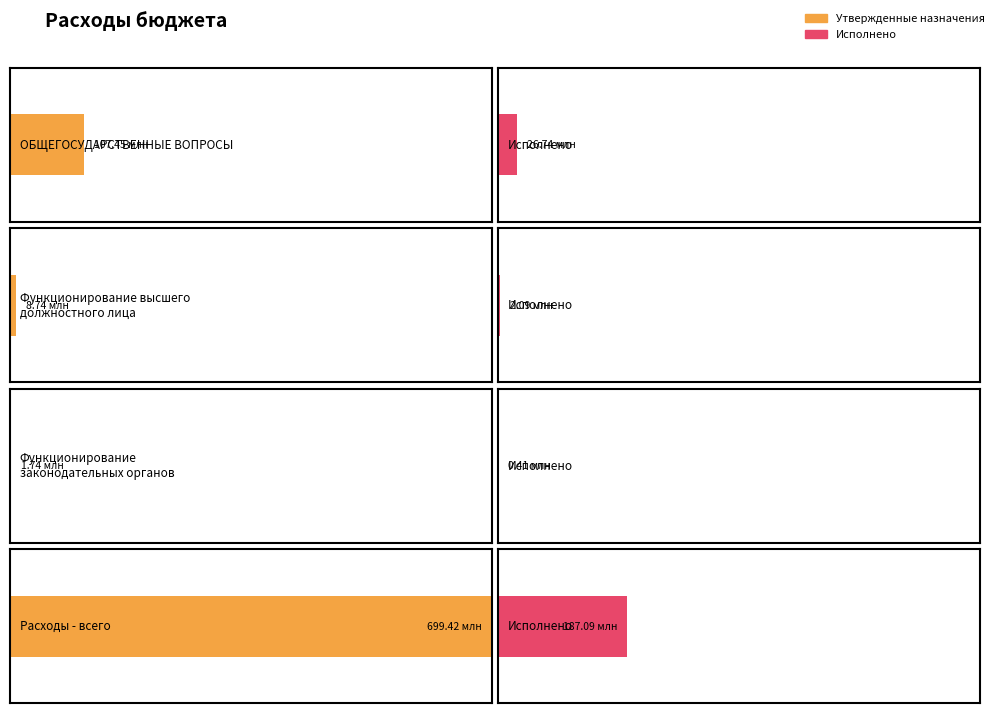

What is the average value of the Исполнено (бюджет субъекта) series?

54082309.5